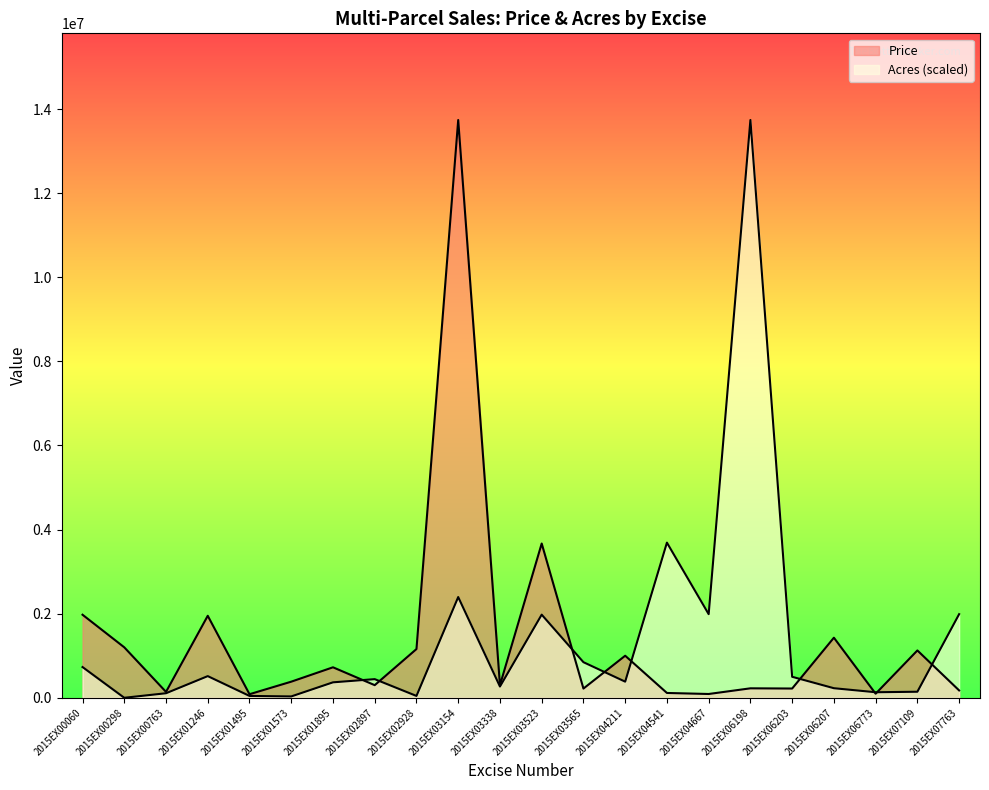

After their last crossing, which series has the higher values: Price or Acres?

Acres